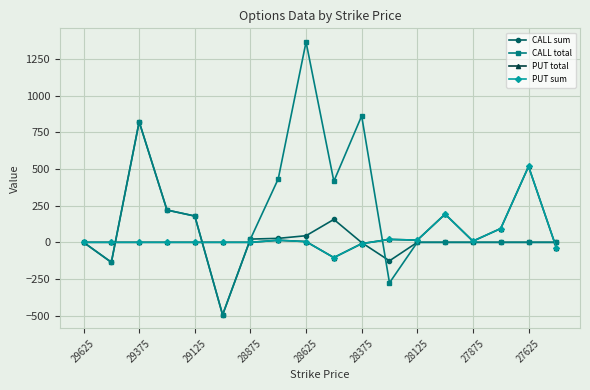

What is the difference between the maximum and minimum values in the CALL sum series?

1315